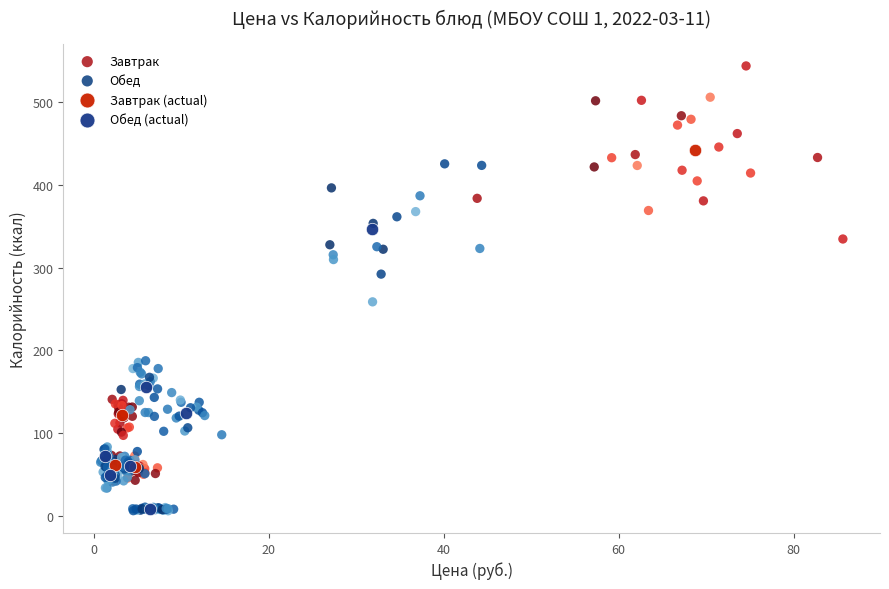

Which series has the largest Y range (max minus min)?

Завтрак